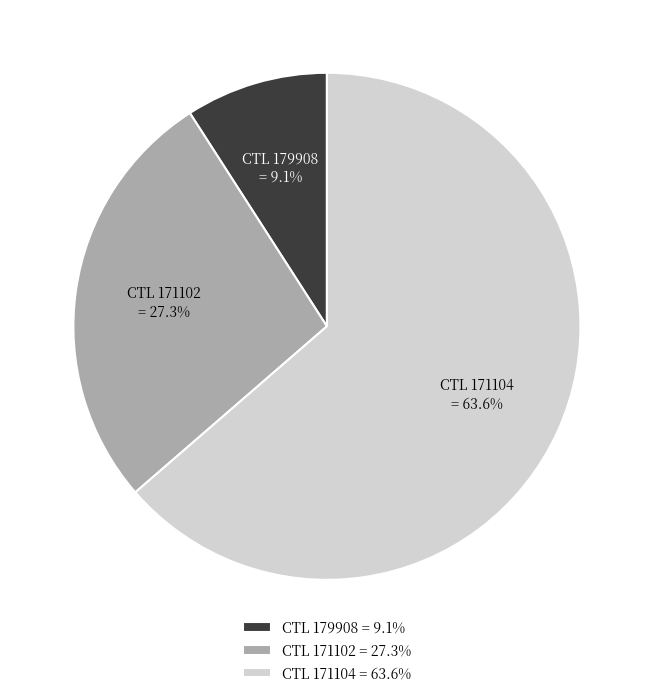

Which category has the biggest portion of the pie?

CTL 171104 = 63.6%